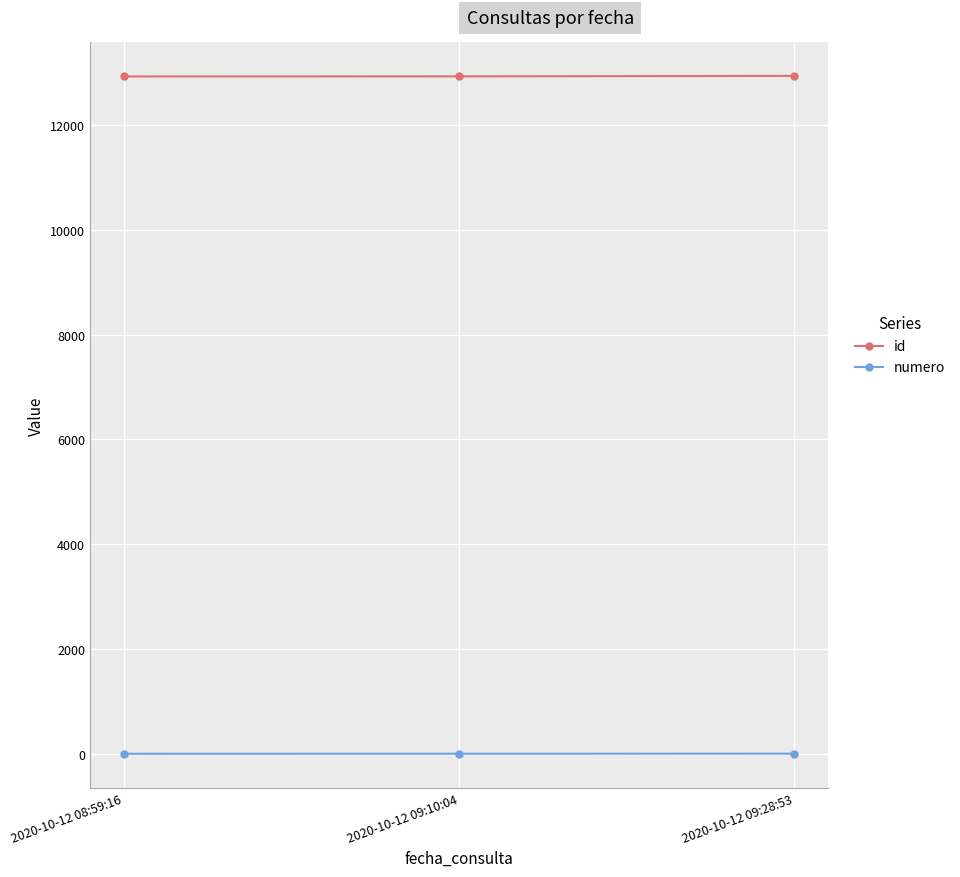

Is the value of numero at 2020-10-12 09:28:53 greater than the value of id at 2020-10-12 09:28:53?

No